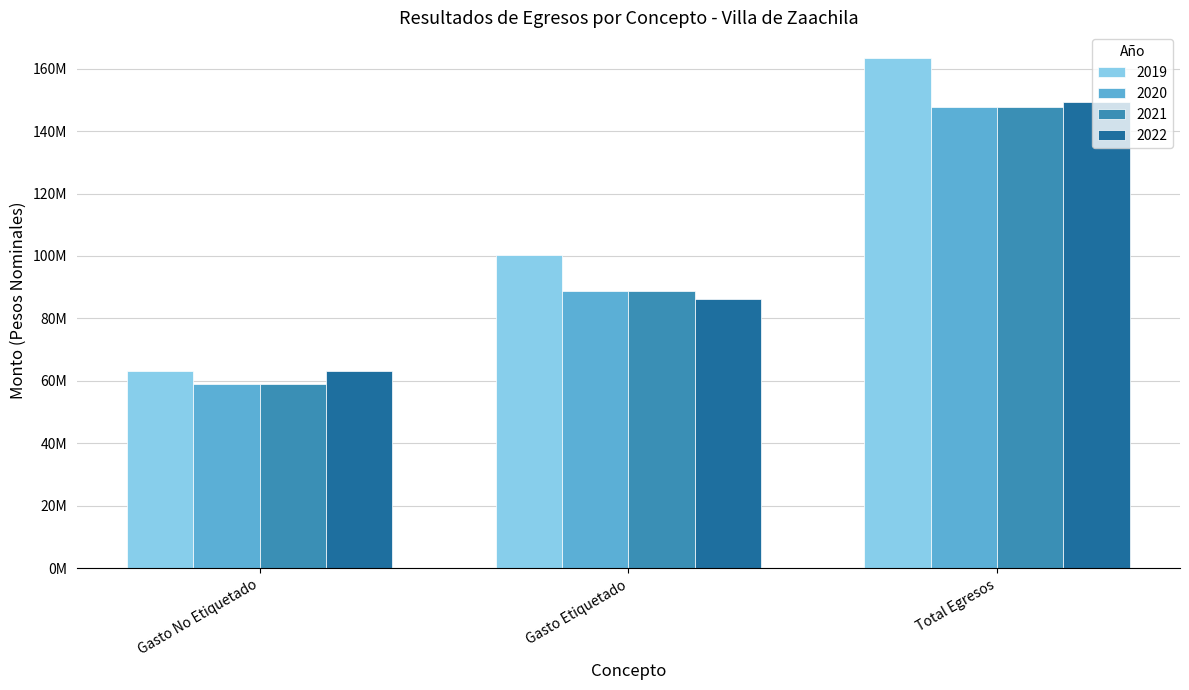

Which series has the largest total across all categories?

2019